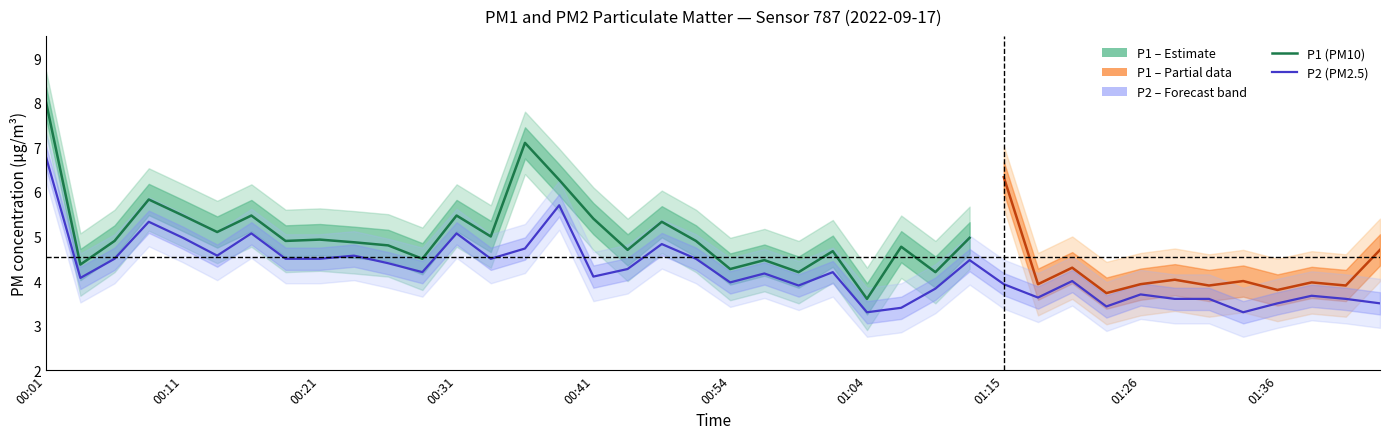

Where is the first local minimum?

00:03